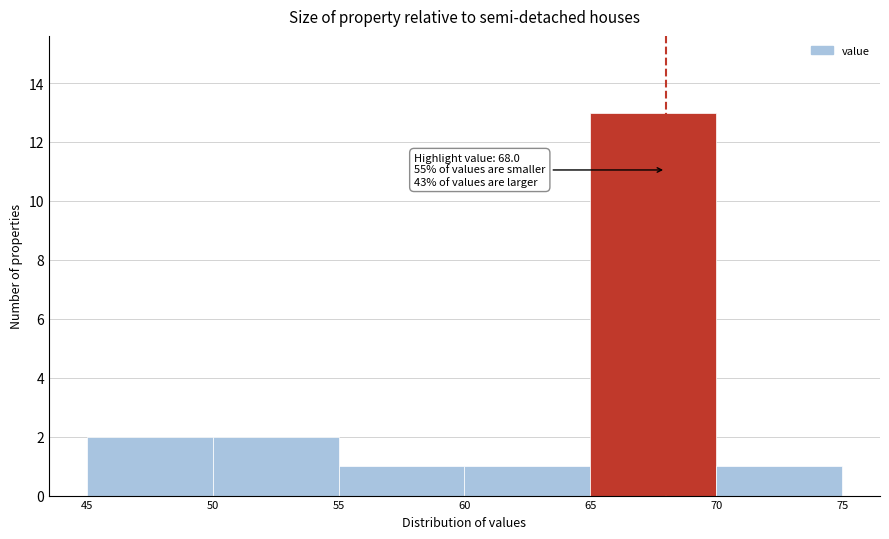

Over which range of the x-axis is the bar tallest?

65 to 70